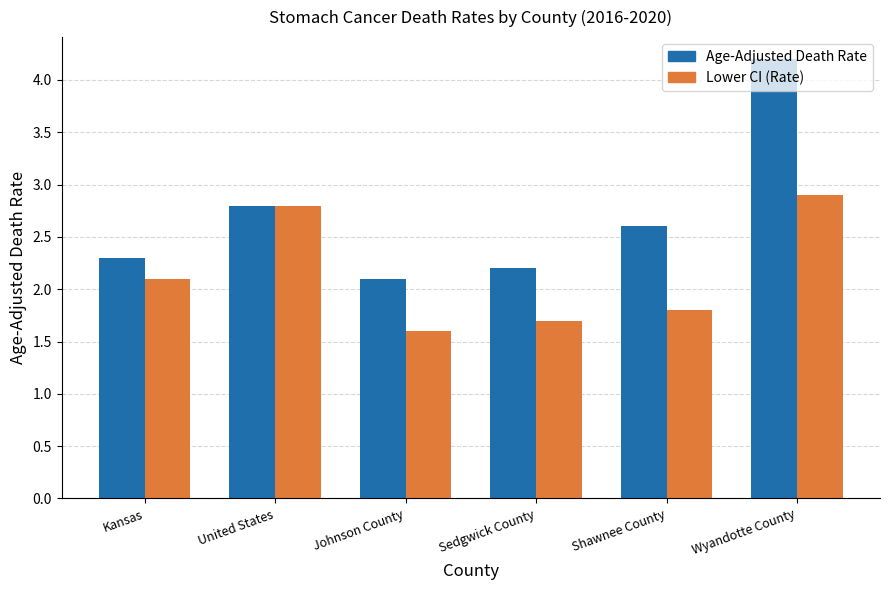

Reading left to right, list all the values displayed in this chart.

Age-Adjusted Death Rate: Kansas=2.3	United States=2.8	Johnson County=2.1	Sedgwick County=2.2	Shawnee County=2.6	Wyandotte County=4.2
Lower CI (Rate): Kansas=2.1	United States=2.8	Johnson County=1.6	Sedgwick County=1.7	Shawnee County=1.8	Wyandotte County=2.9